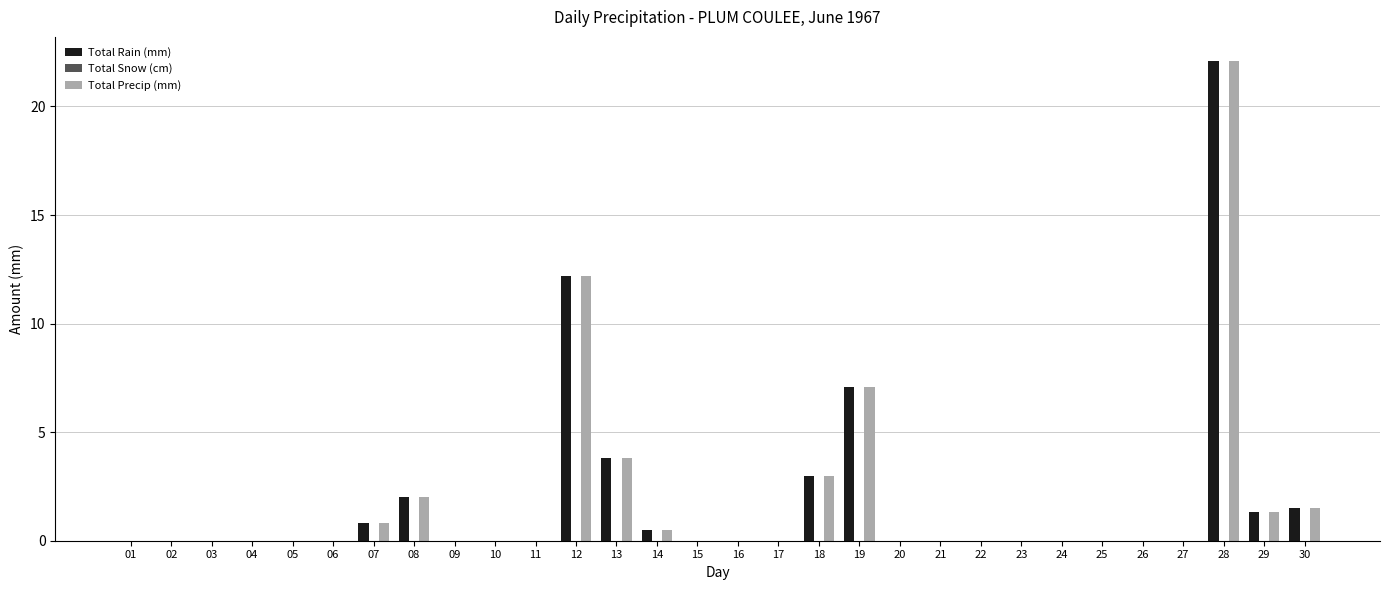

What is the highest value of the Total Precip (mm) series?

22.1